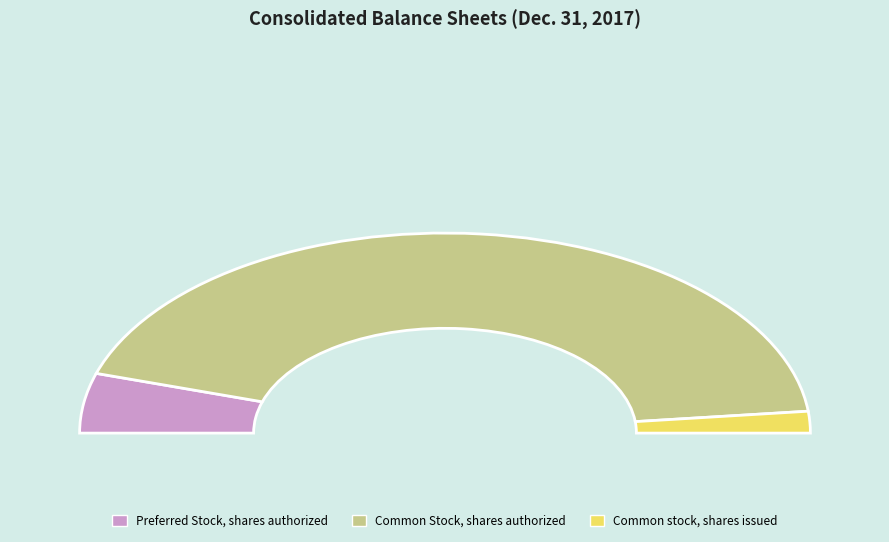

Is there any slice that represents more than half of the pie?

Yes